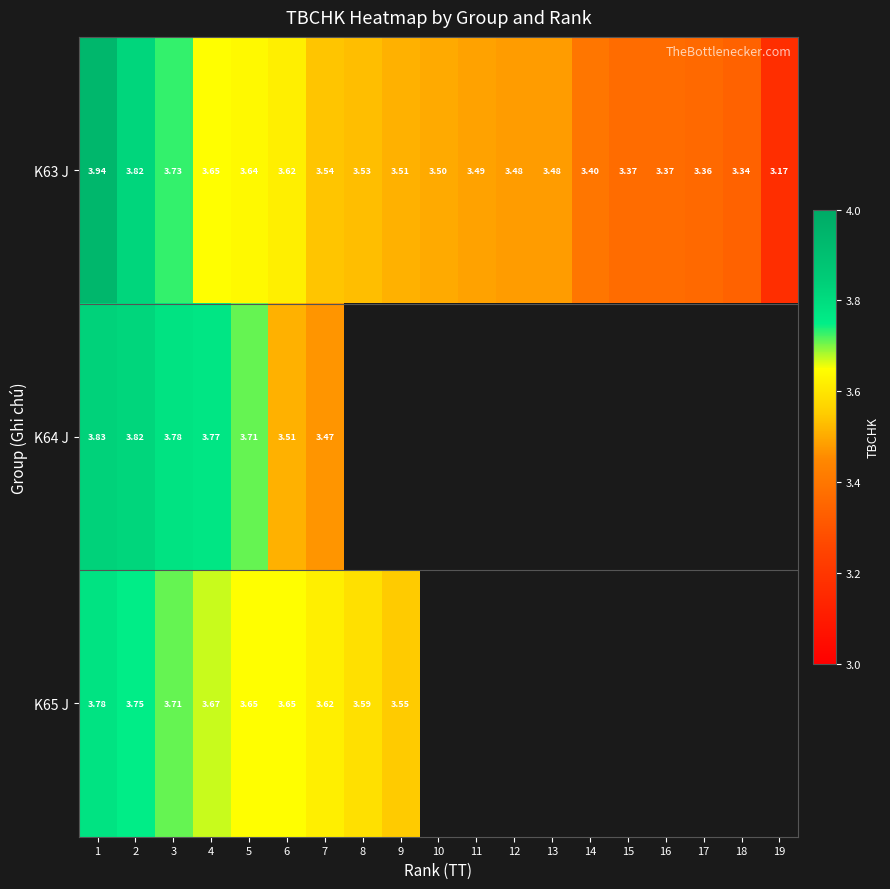

Is the value of K63 J at 2 greater than the value of K65 J at 5?

Yes